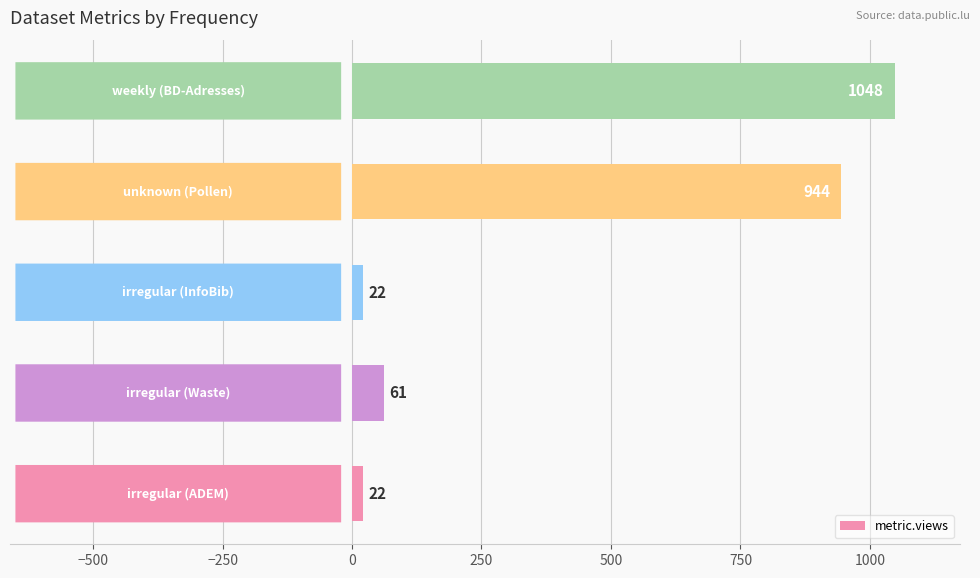

What is the sum of all values?

2097